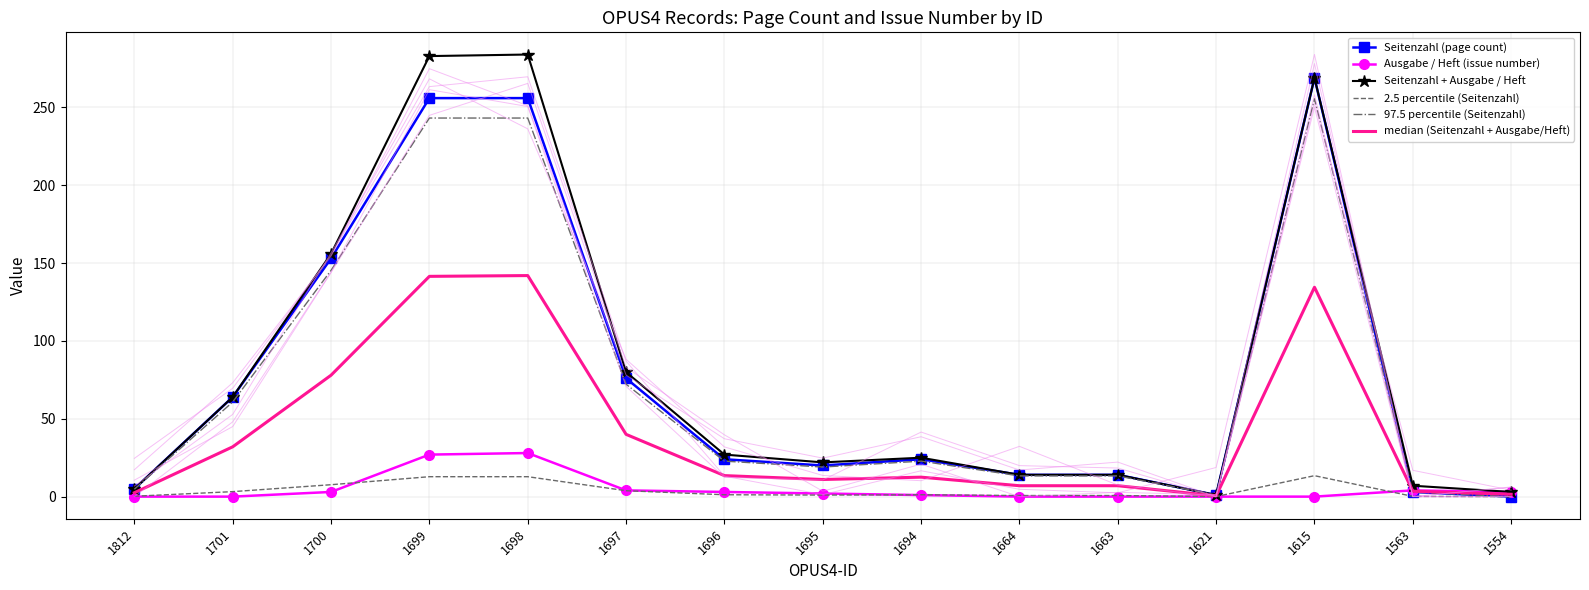

How many distinct data groups are displayed?

6